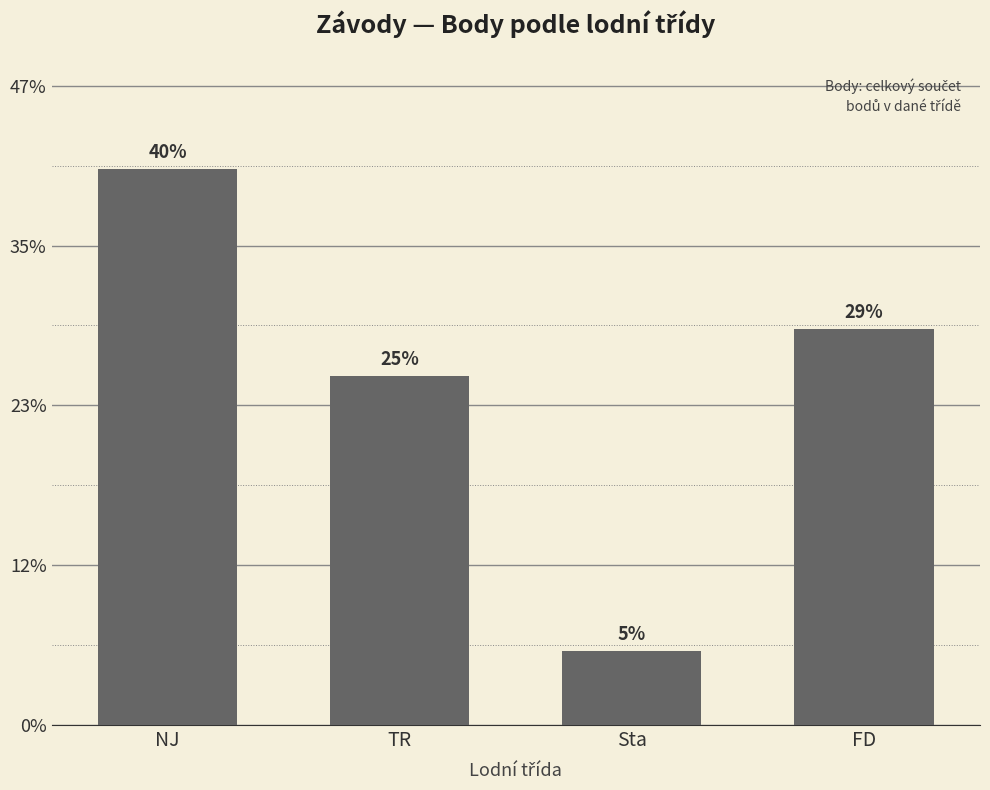

List the labels in order of value, largest first.

NJ, FD, TR, Sta